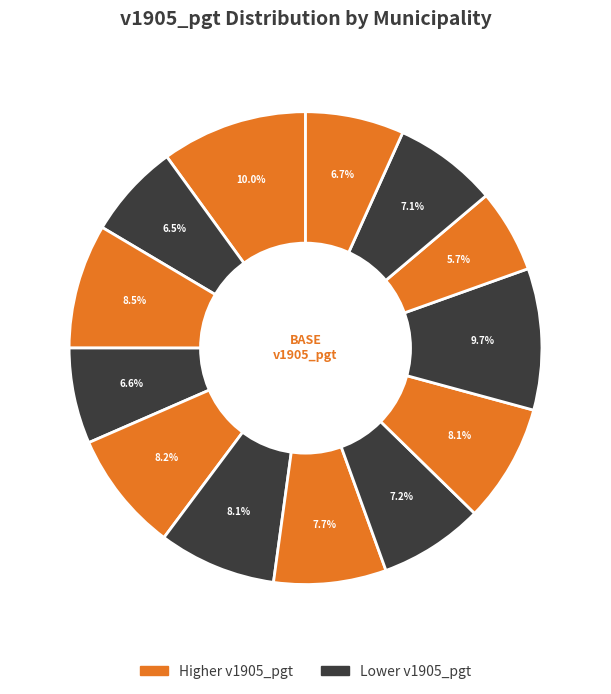

Count the number of slices in the pie.

13